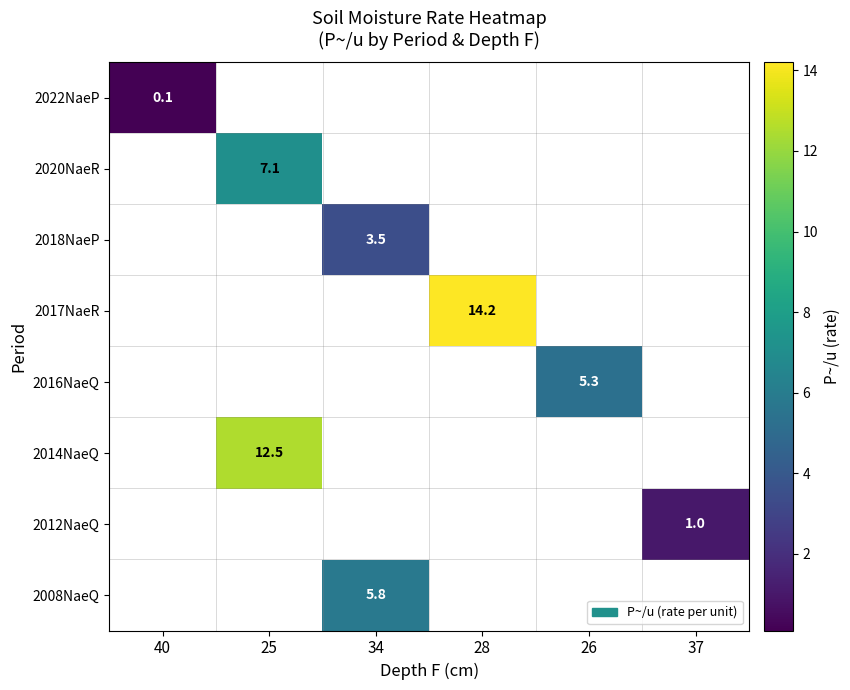

How many distinct data groups are displayed?

8